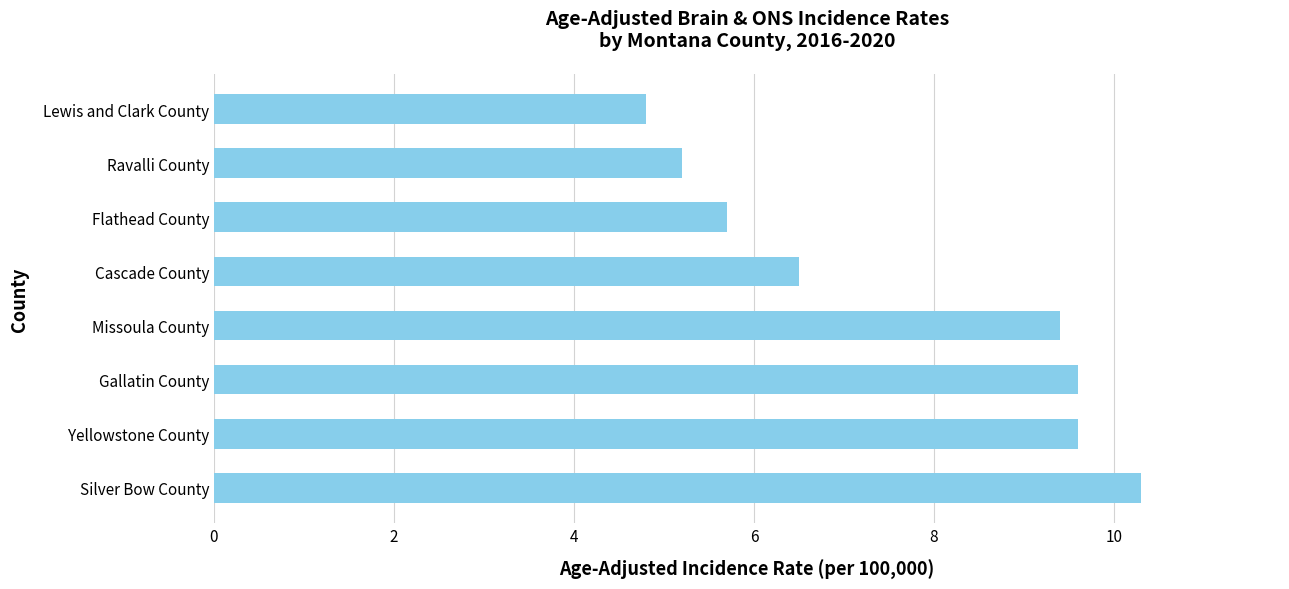

How many data points are above 9?

4